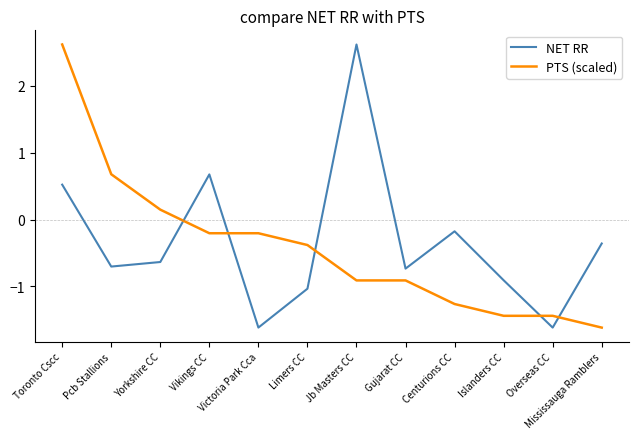

What is the difference between the second highest and second lowest values in the NET RR series?

2.3